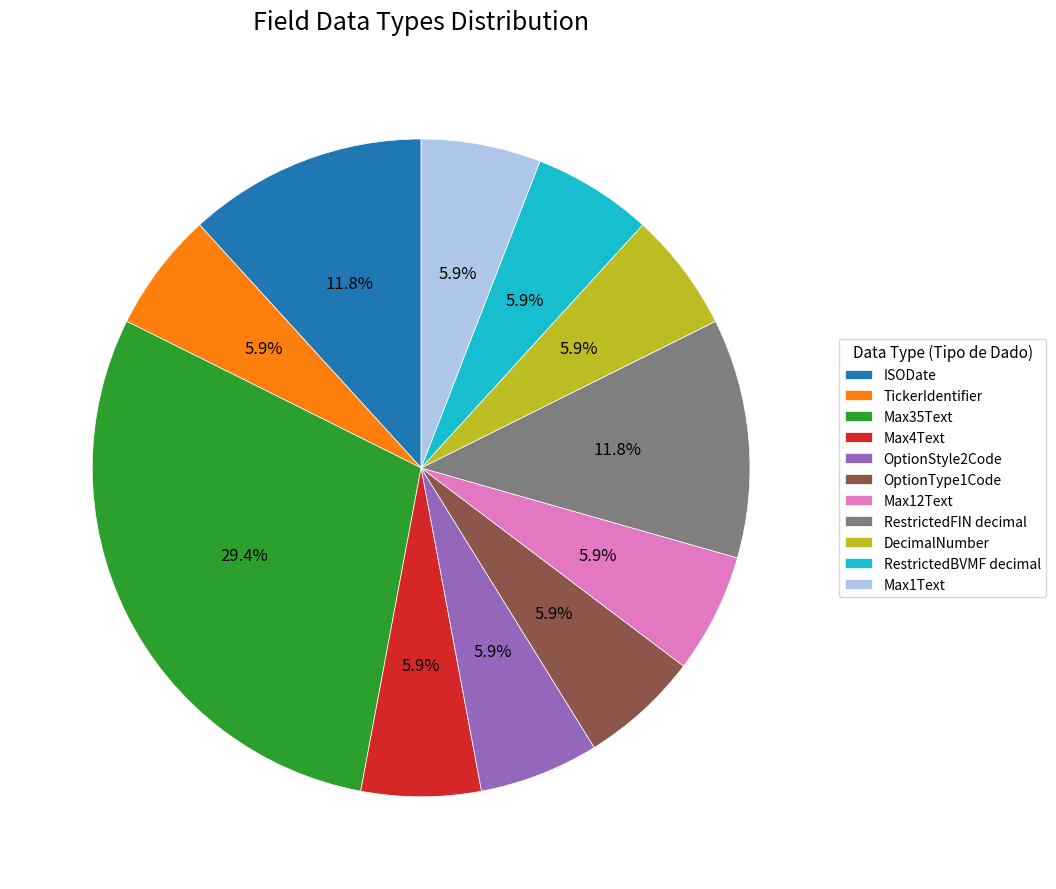

Does Max35Text account for over 50% of the chart?

No